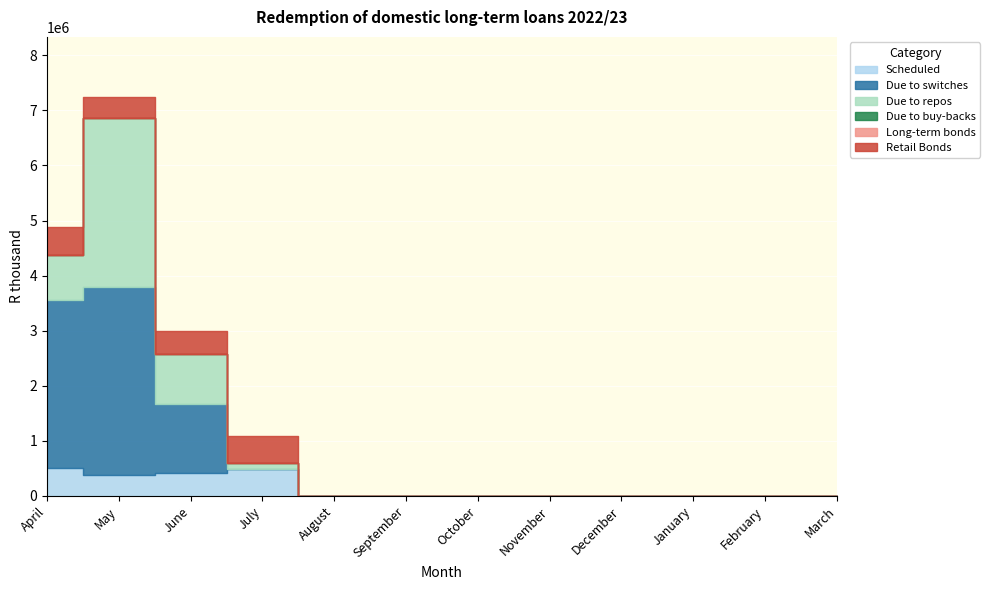

How many interior local valleys does the Retail Bonds series have?

1